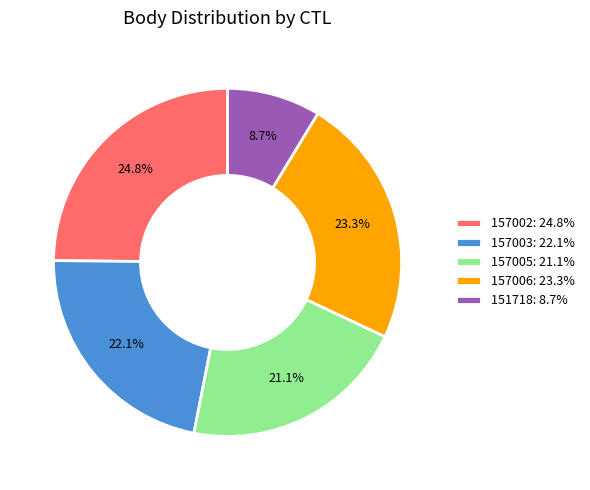

Which category has the smallest portion of the pie?

151718